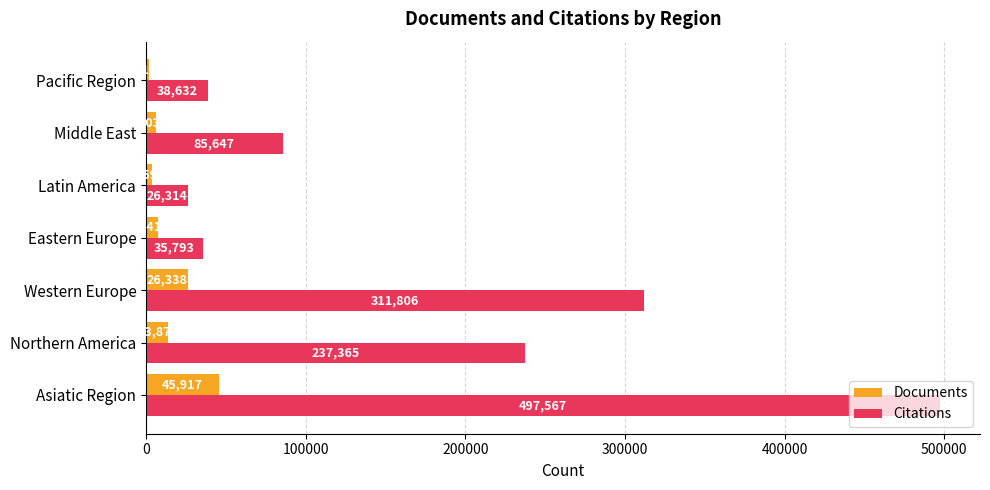

What are all the series names shown in the legend?

Documents, Citations